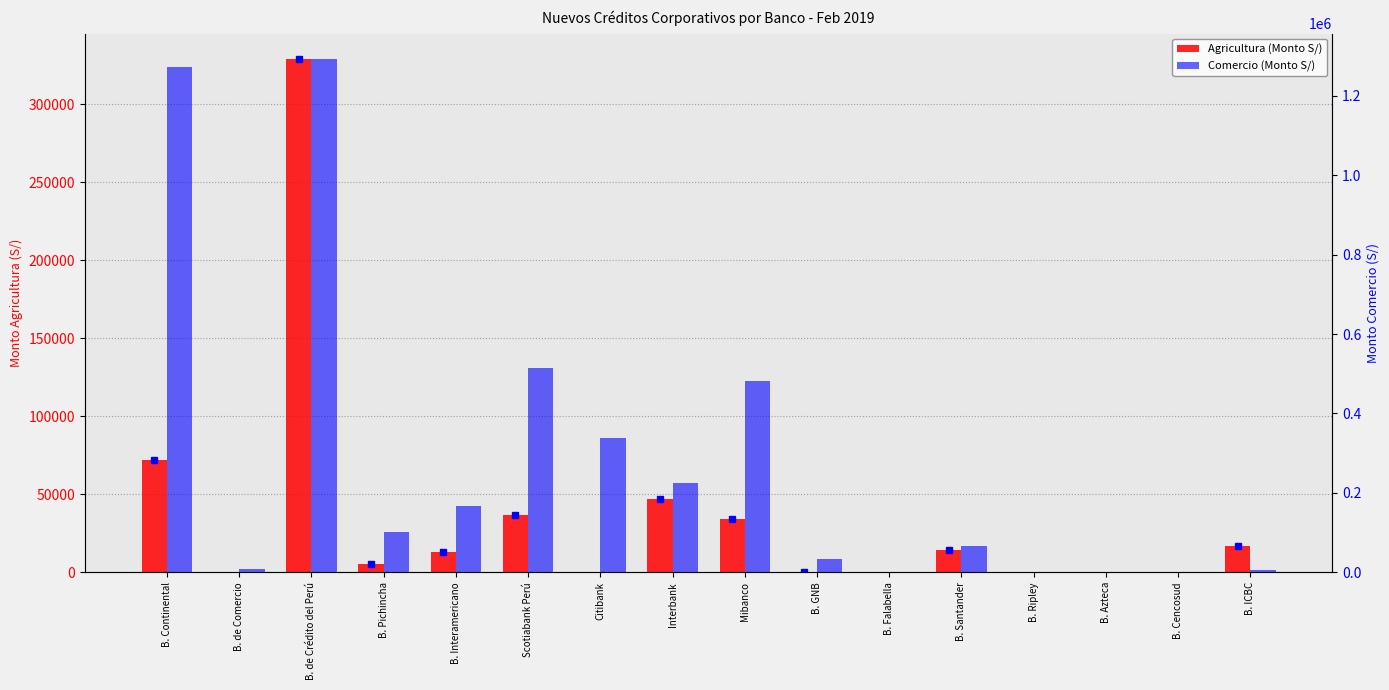

What is the label of the 3rd bar from the left?

B. de Crédito del Perú